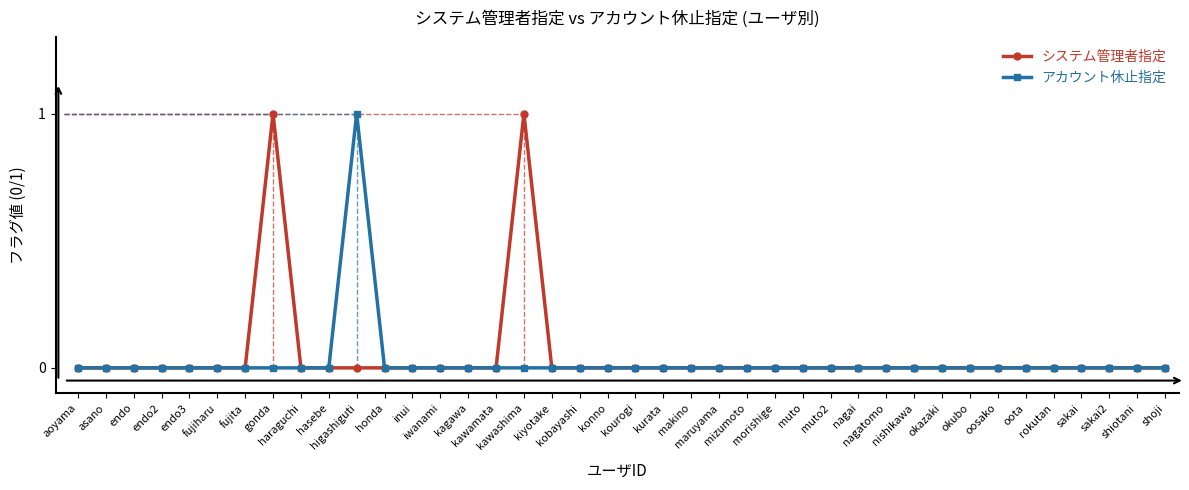

Rank the series by their average value, from highest to lowest.

システム管理者指定, アカウント休止指定